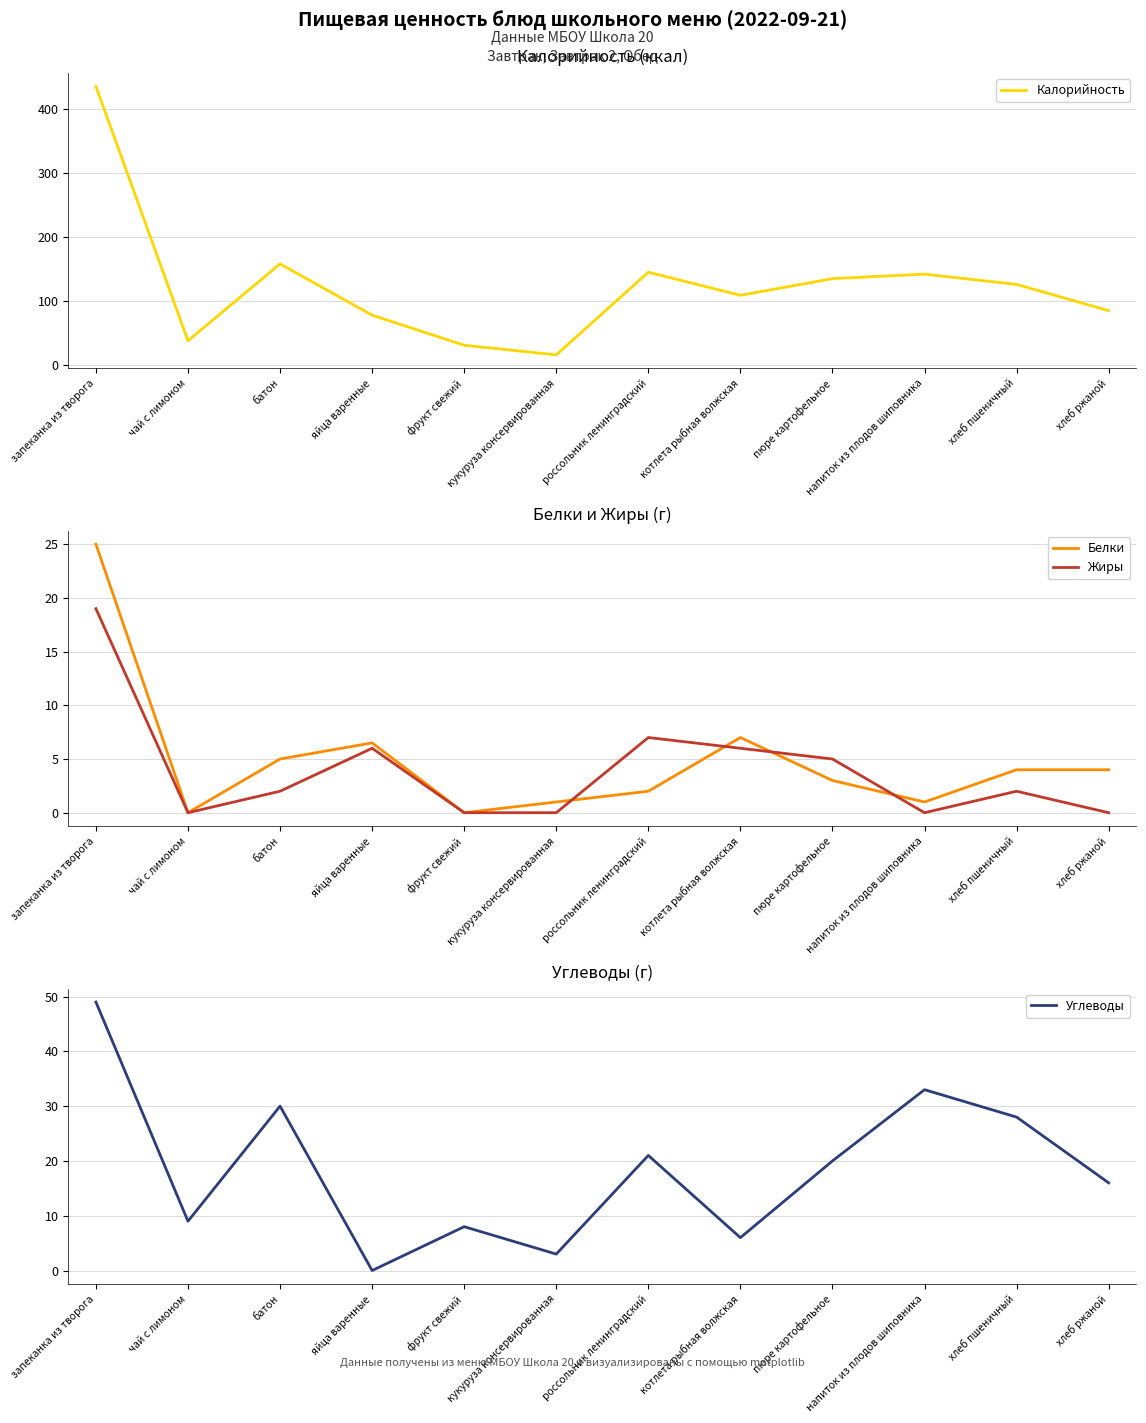

Is it true that Жиры equals 0.0 at фрукт свежий?

True